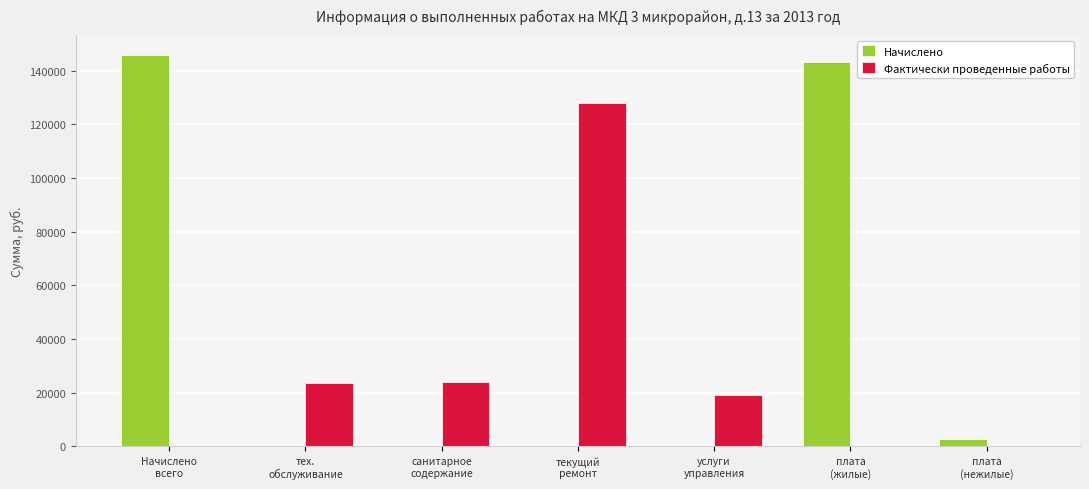

The Фактически проведенные работы series shows 57092.1 at плата
(нежилые). True or false?

False